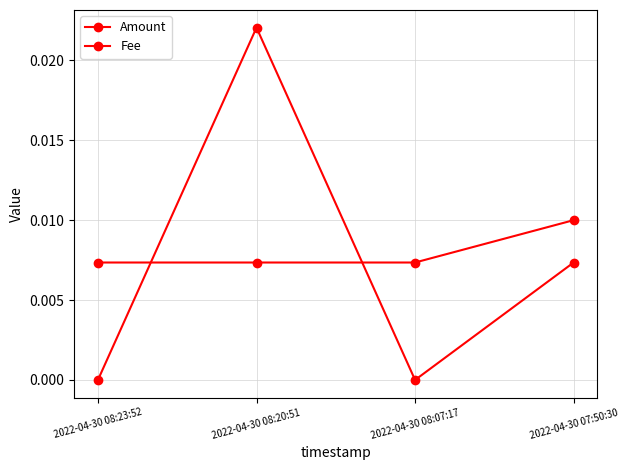

How many data points does each series have?

4